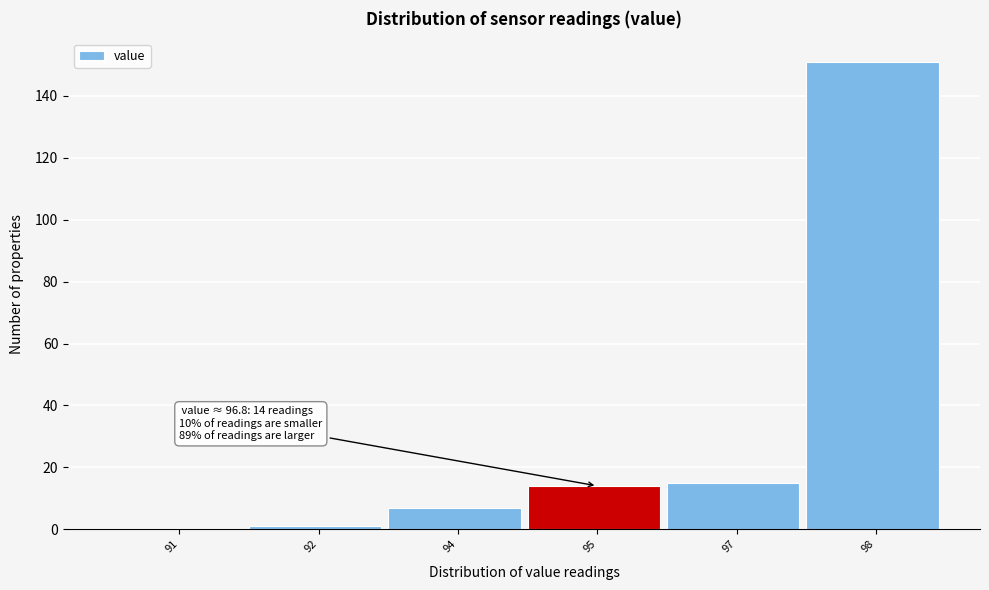

Reading left to right, list all the values displayed in this chart.

91=0	92=1	94=7	95=14	97=15	98=151